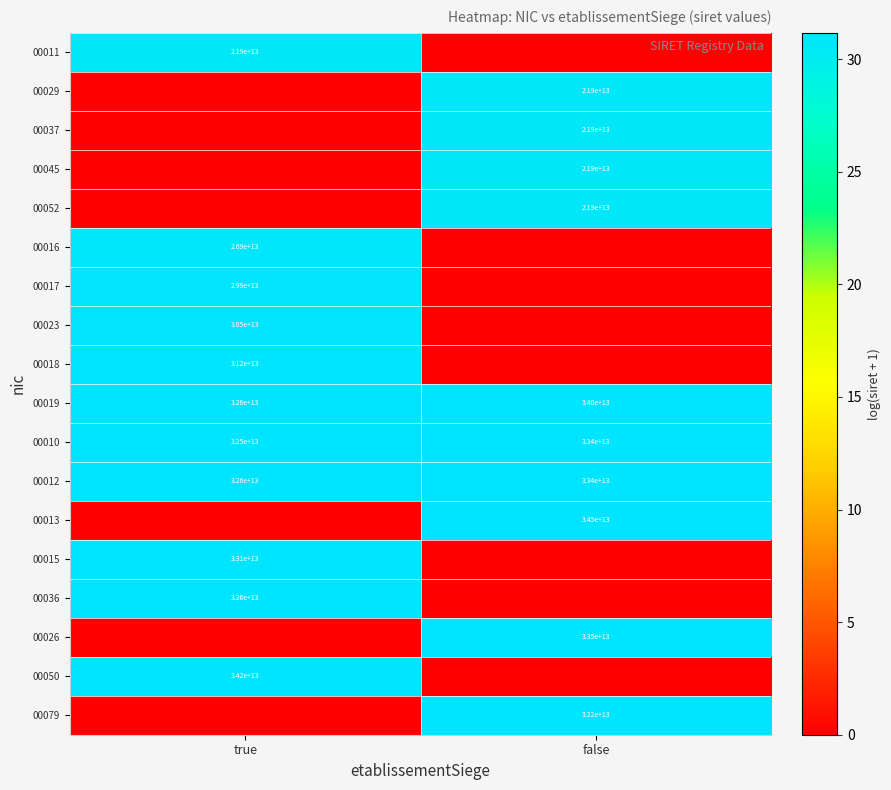

Is the value of 00052 at false greater than the value of 00079 at false?

No